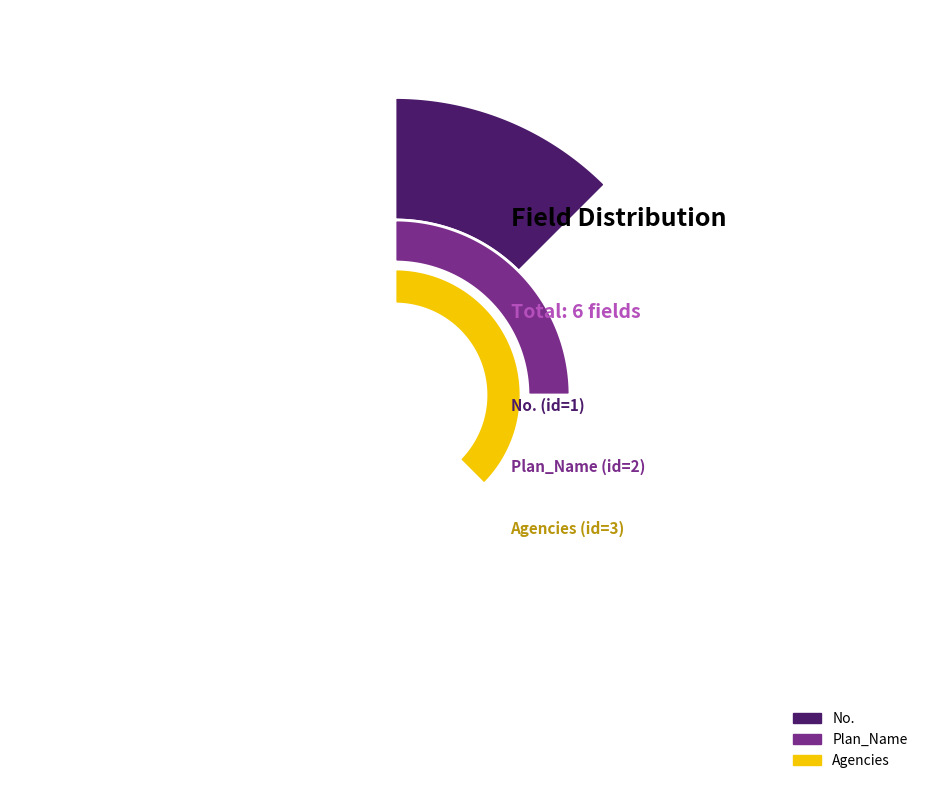

Is there any slice that represents more than half of the pie?

No